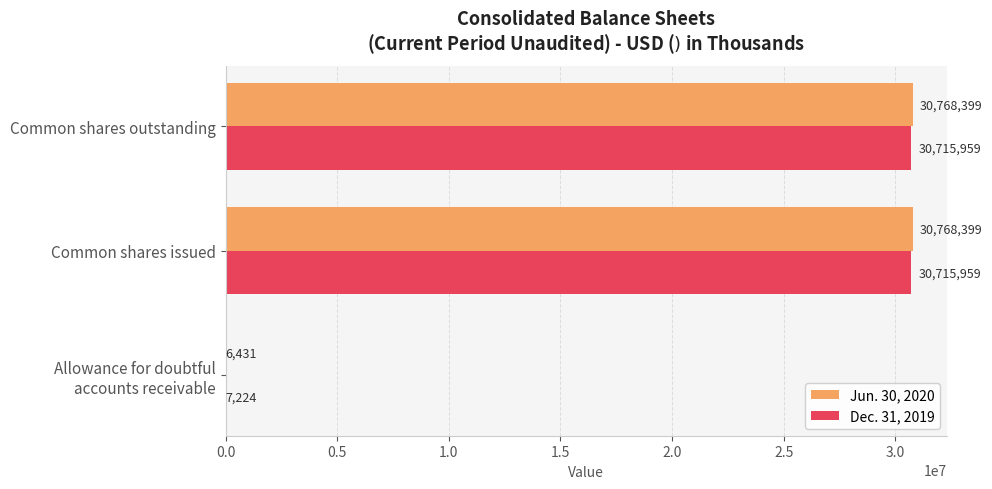

Which series has the largest total across all categories?

Jun. 30, 2020